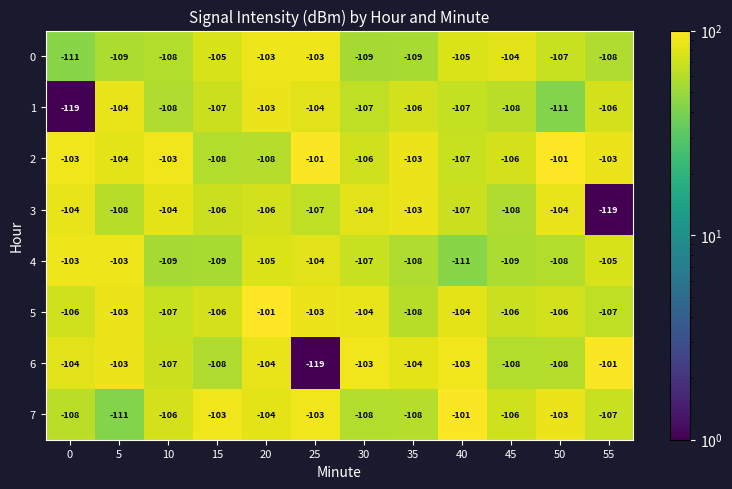

Is the value of 5 at 55 greater than the value of 4 at 15?

Yes